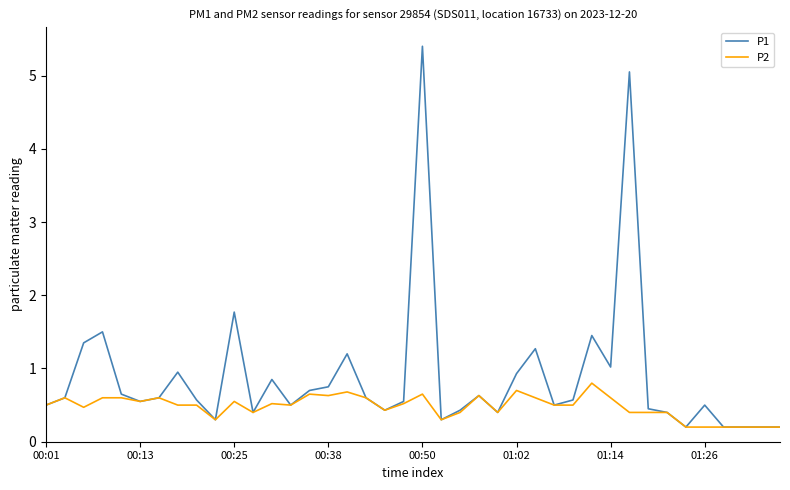

Which series has the largest range (max minus min)?

P1